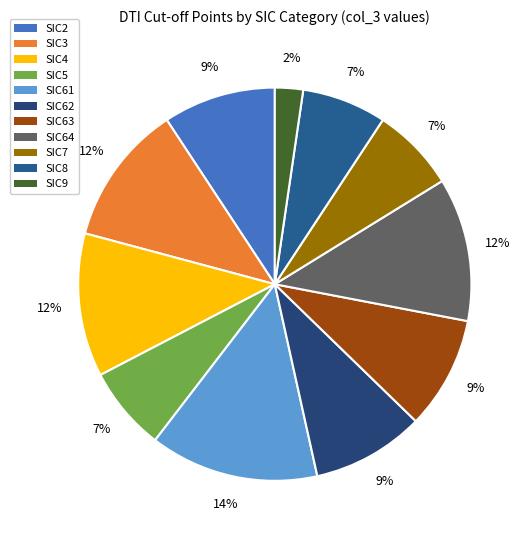

How many slices are in this pie chart?

11